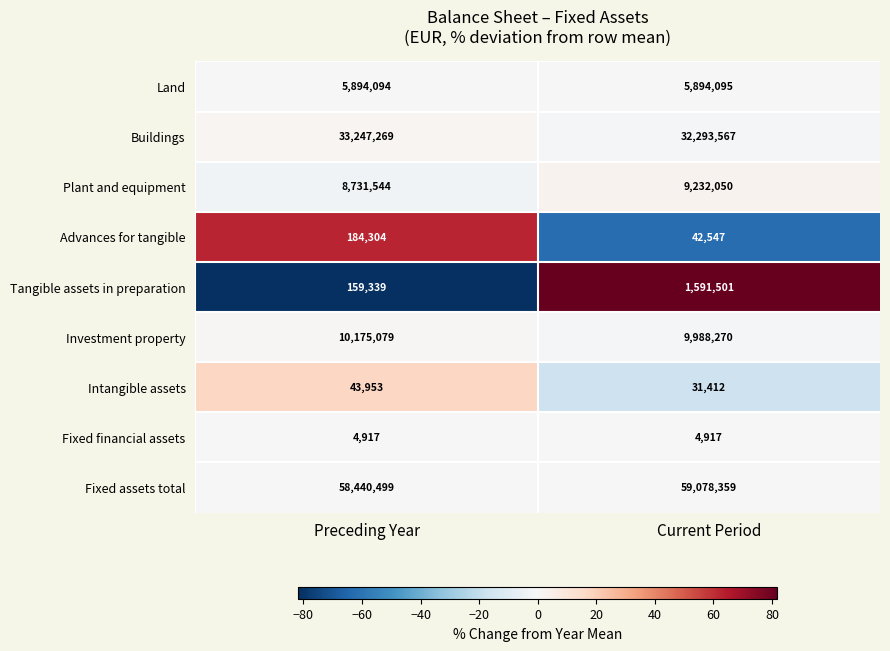

At Current Period, list the series in order from largest to smallest.

Fixed assets total, Buildings, Investment property, Plant and equipment, Land, Tangible assets in preparation, Advances for tangible, Intangible assets, Fixed financial assets